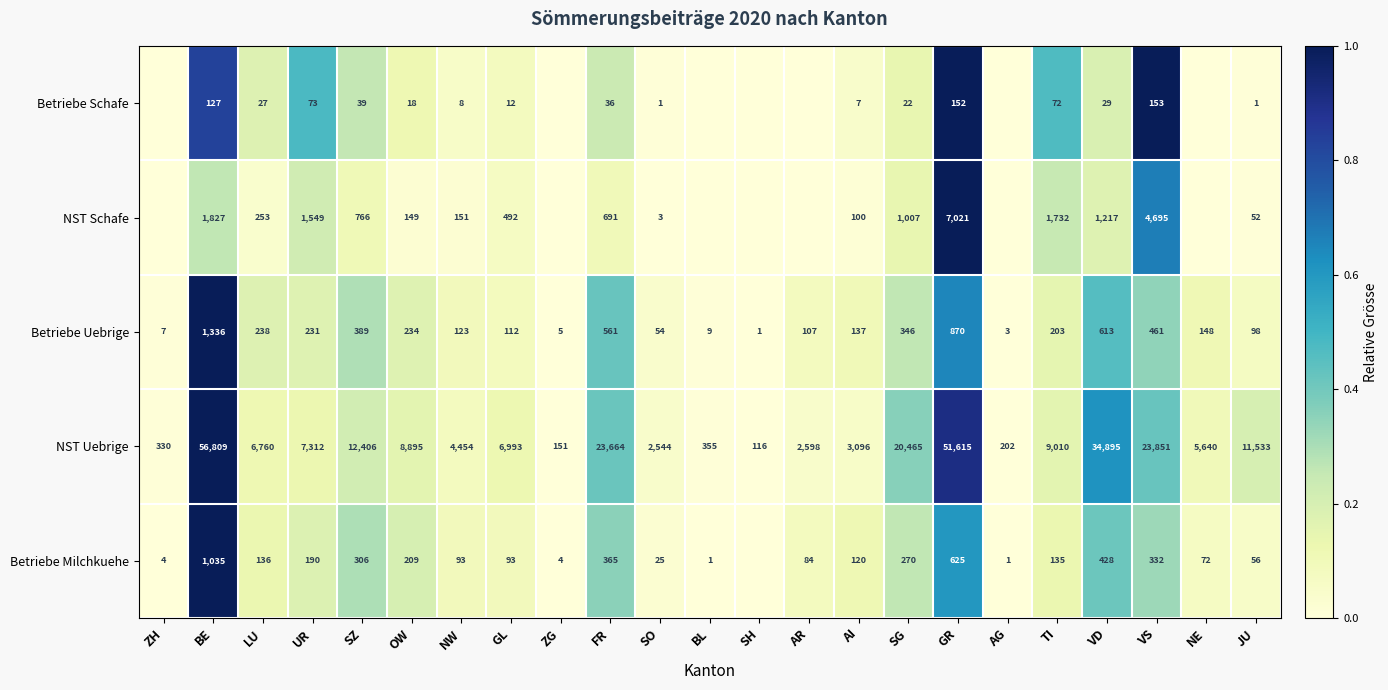

What is the spread (max minus min) of values at FR?

23628